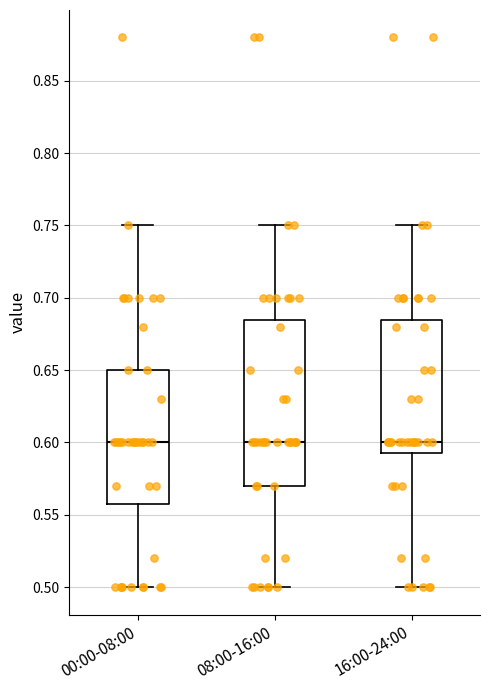

Comparing the boxes themselves (not the whiskers), which one is the tallest?

08:00-16:00